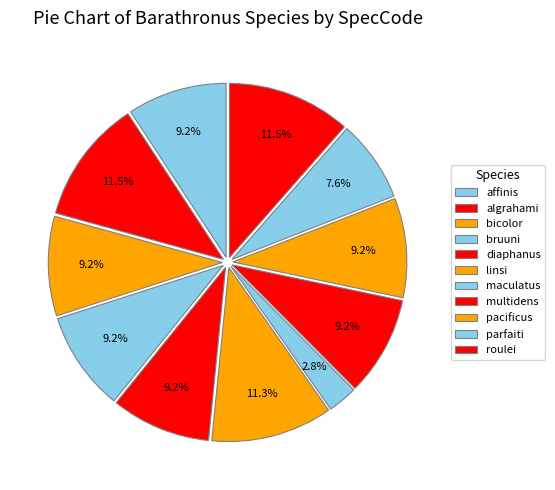

How many slices are in this pie chart?

11